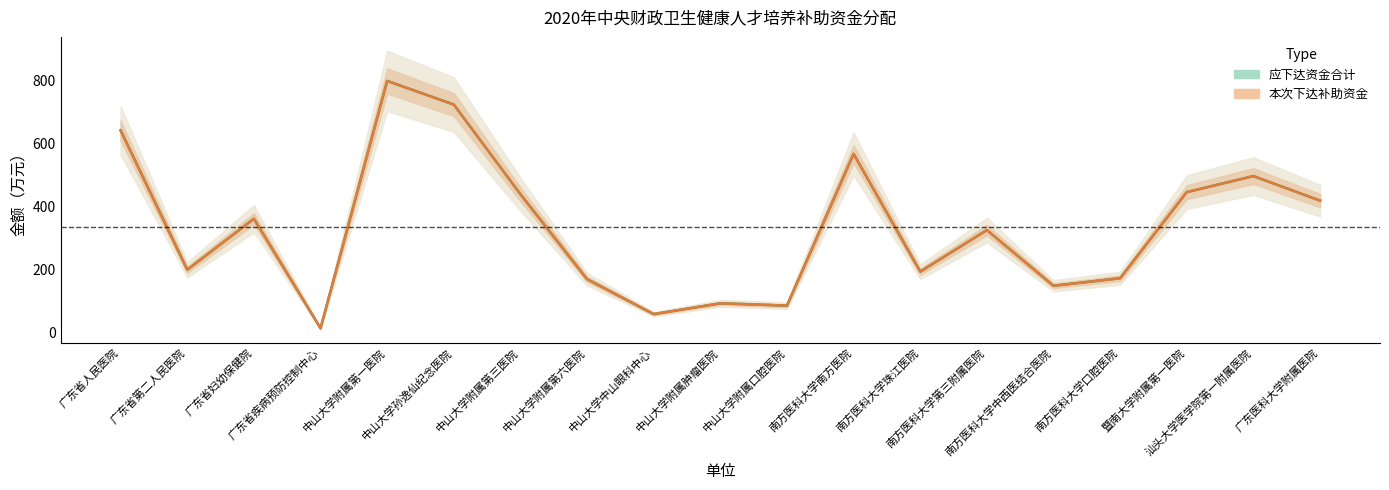

How many interior local peaks does the 应下达资金合计 series have?

6